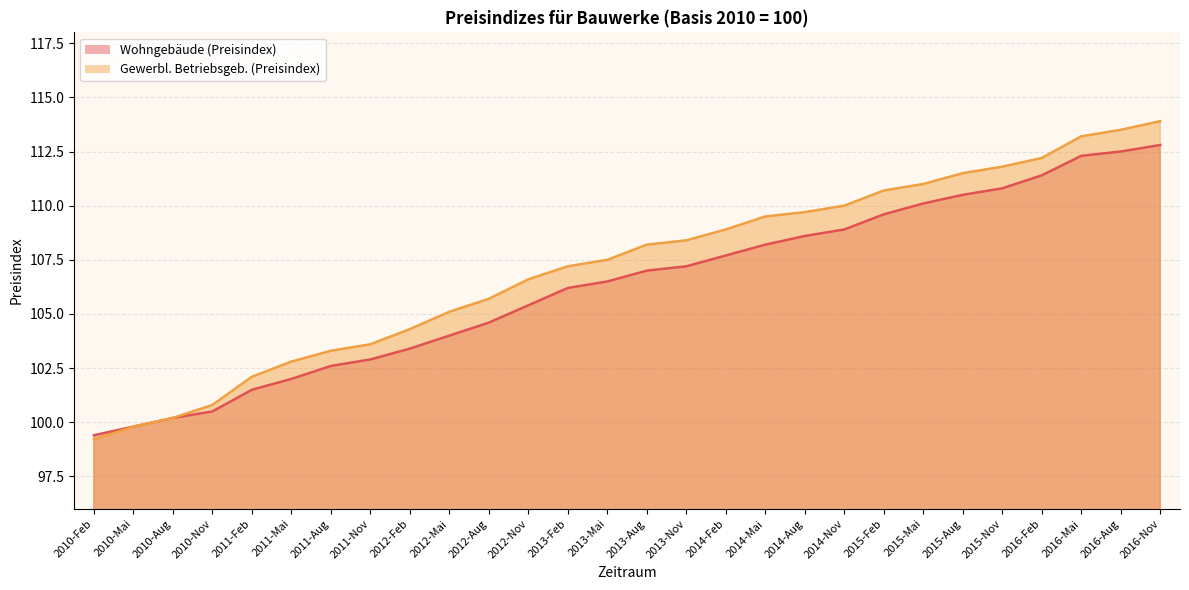

How many data points in Gewerbl. Betriebsgeb. (Preisindex) are above 108?

14